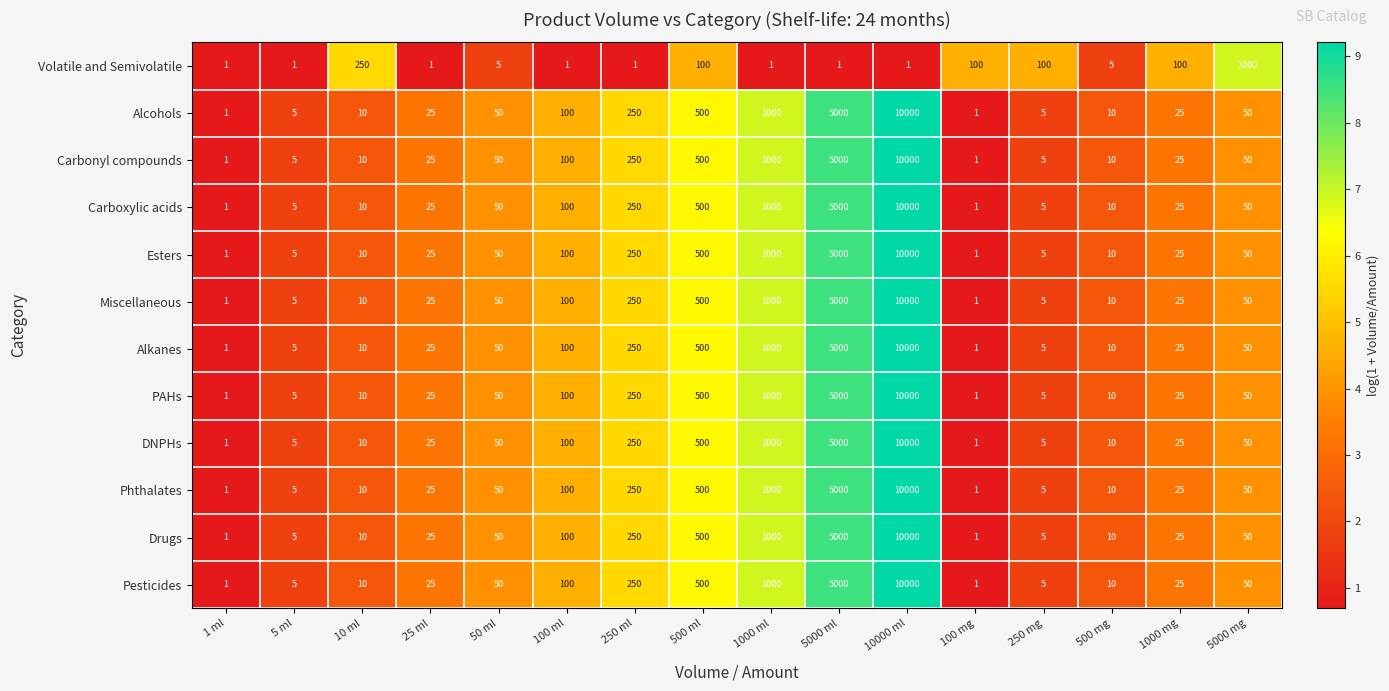

What is the difference between the highest and lowest values at 250 ml?

249